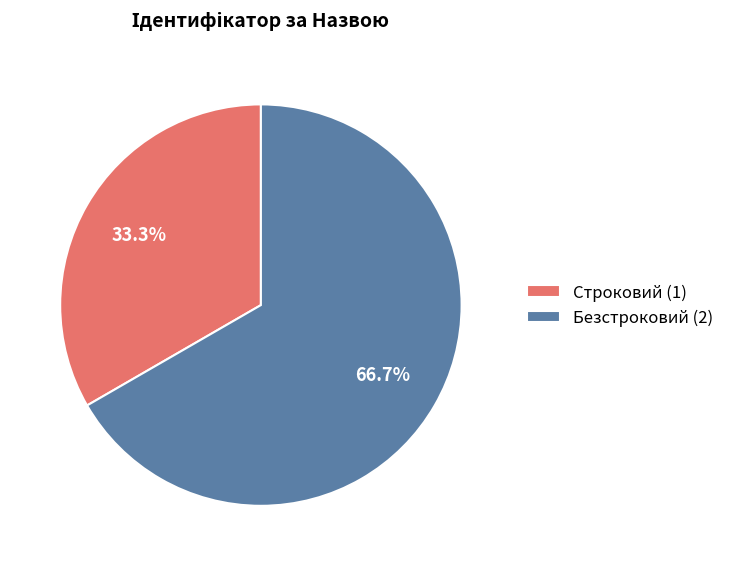

Which category has the biggest portion of the pie?

Безстроковий